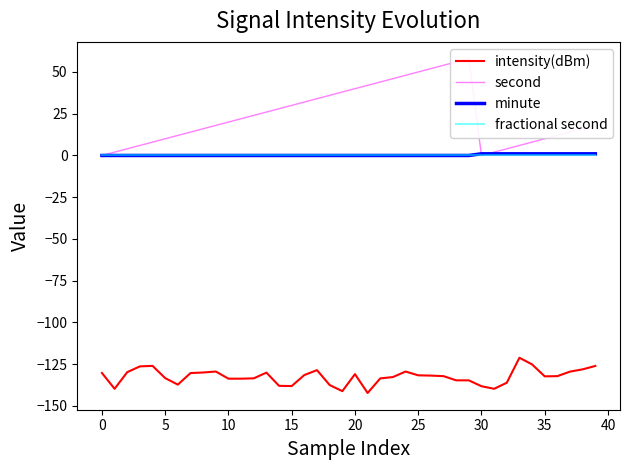

True or false: fractional second and intensity(dBm) intersect in this chart.

False